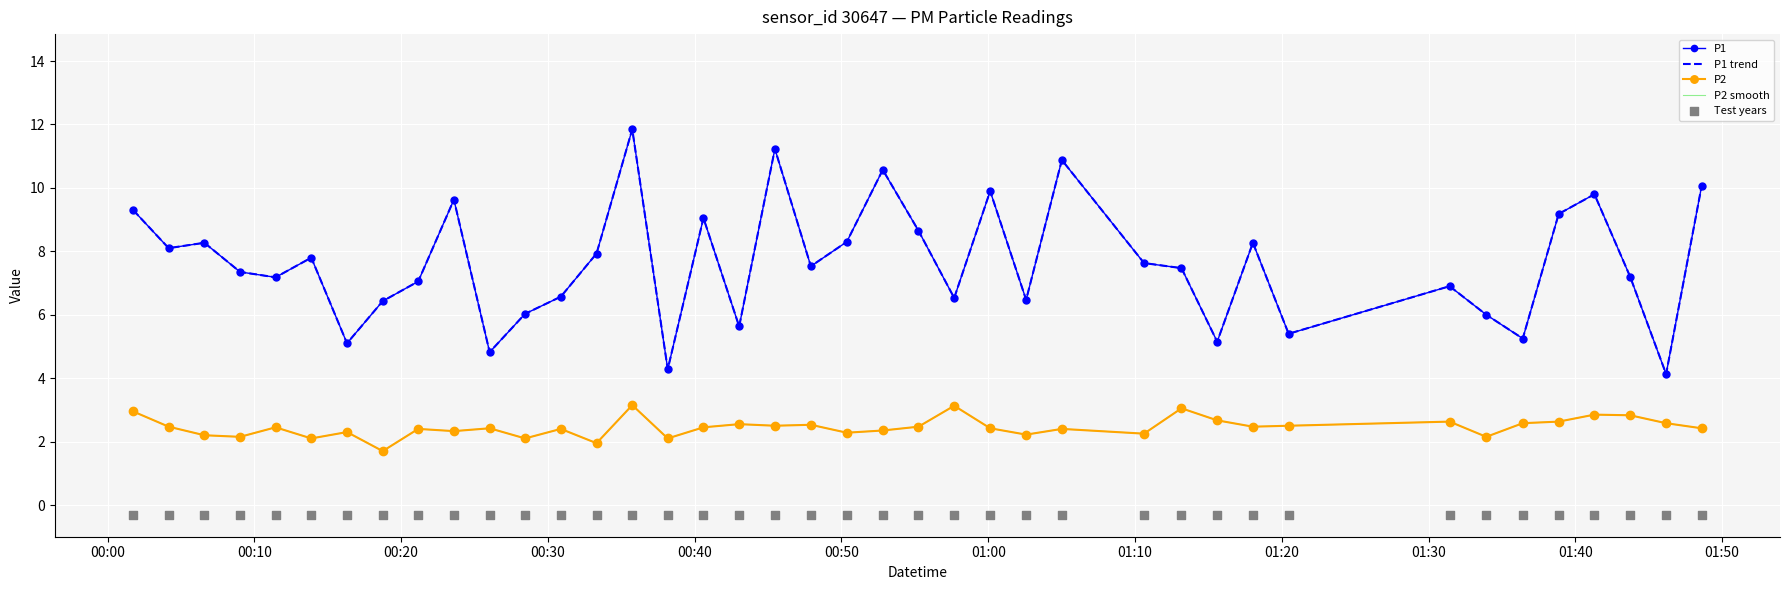

Which series reaches the minimum Y coordinate?

Test years